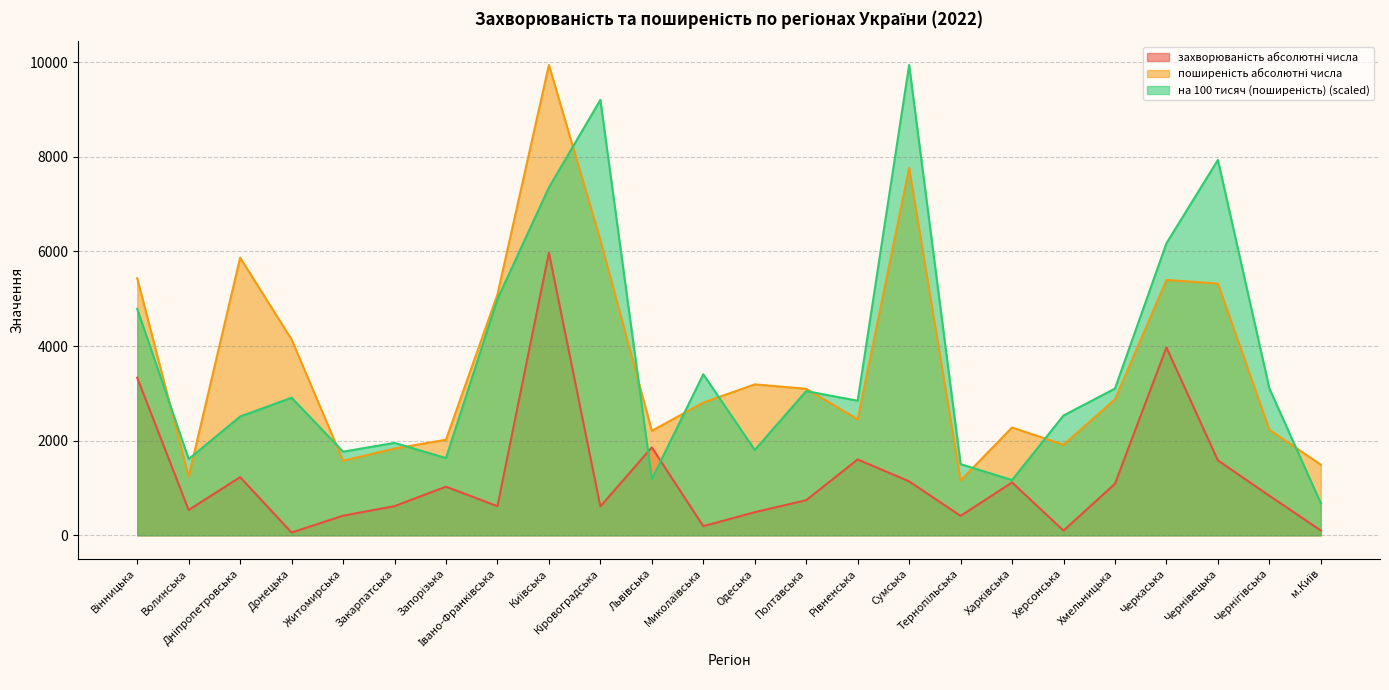

In поширеність абсолютні числа, how many points are lower than both neighbors (excluding endpoints)?

6